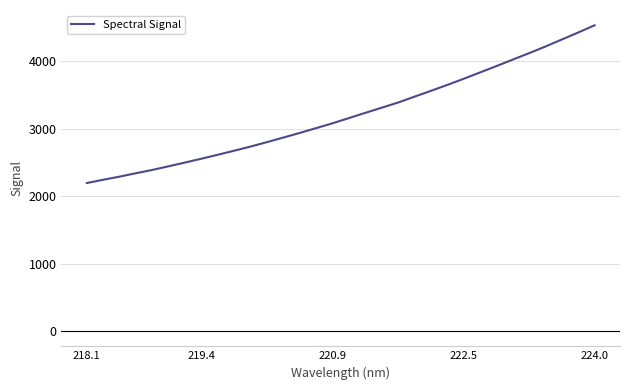

What is the smallest value displayed?

2195.7